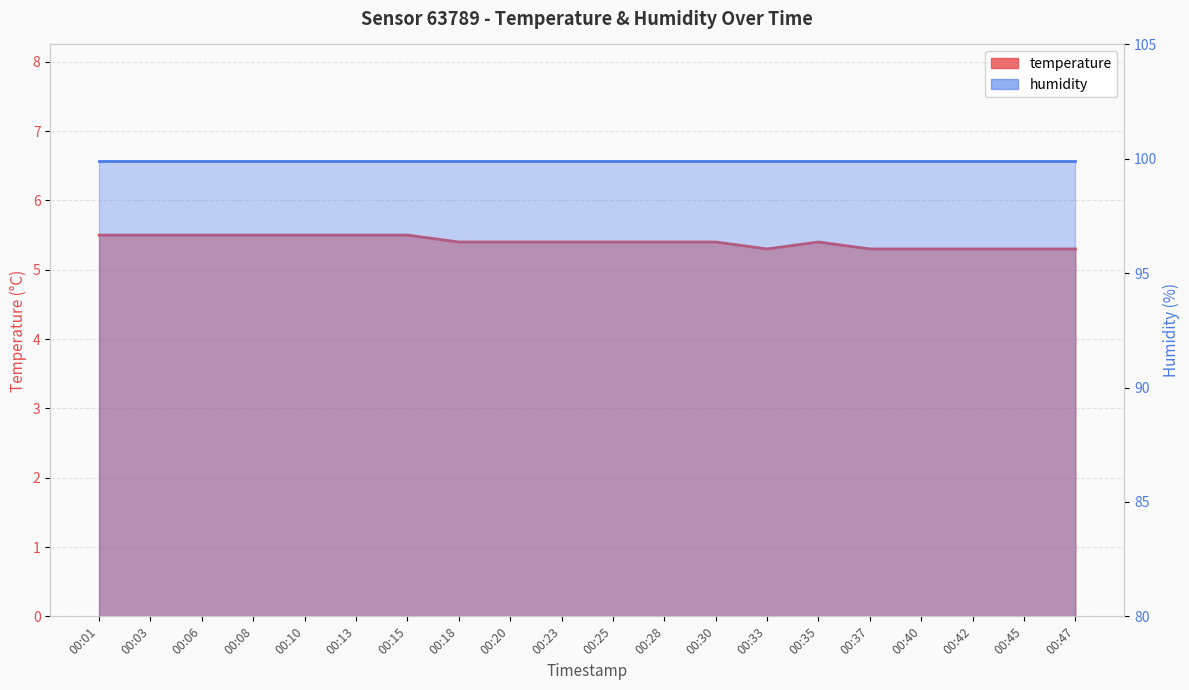

The chart shows a value of 3.5 at 00:30. True or false?

False